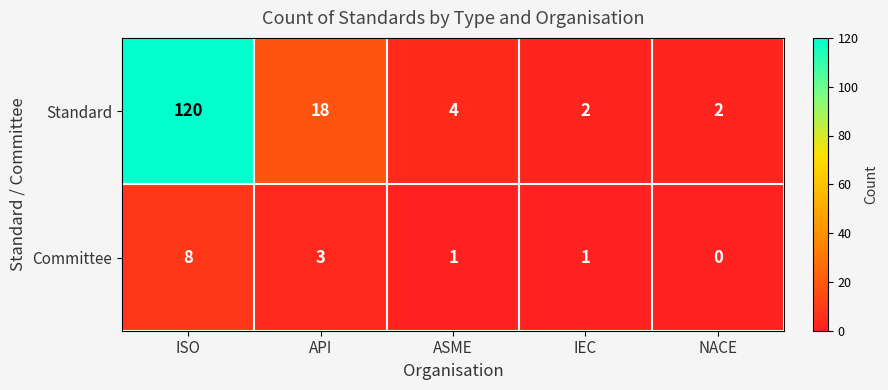

At ISO, list the series in order from smallest to largest.

Committee, Standard